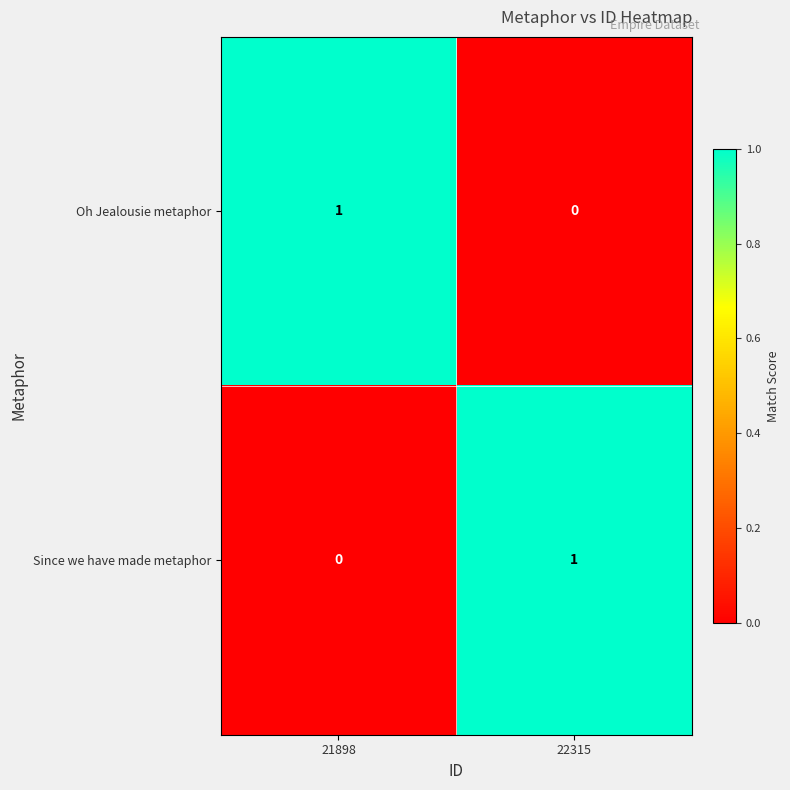

At 21898, list the series in order from smallest to largest.

Since we have made metaphor, Oh Jealousie metaphor